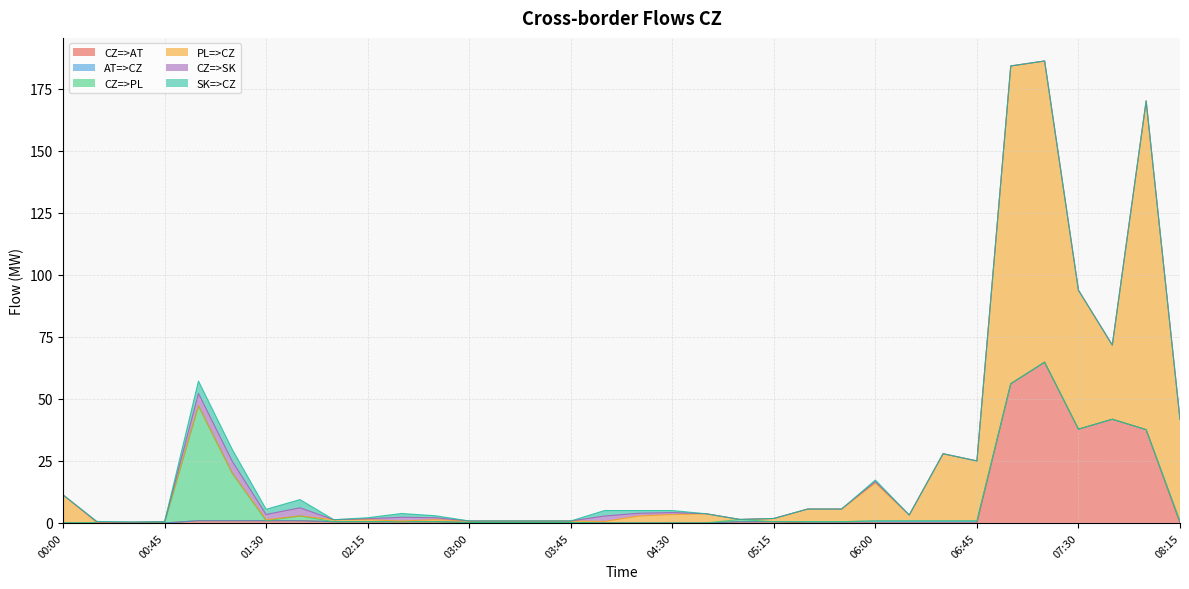

What is the label of the 3rd point from the right?

07:45